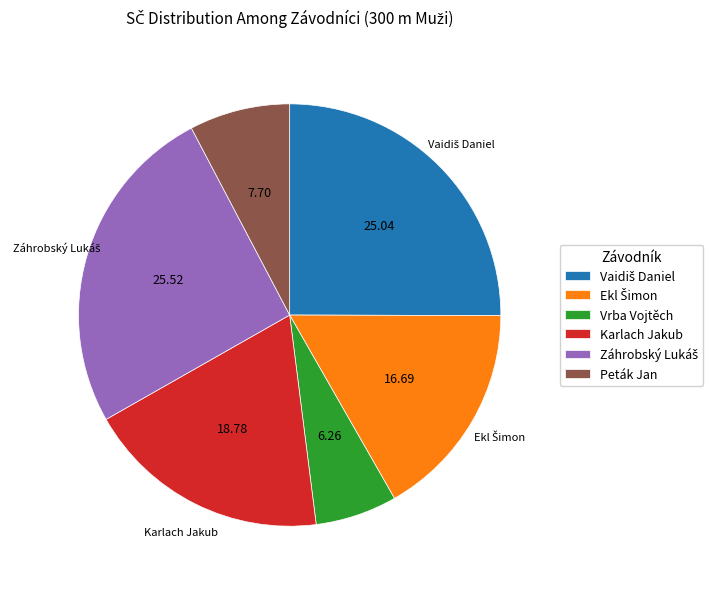

What is the ratio of the value at Peták Jan to the value at Karlach Jakub?

0.4